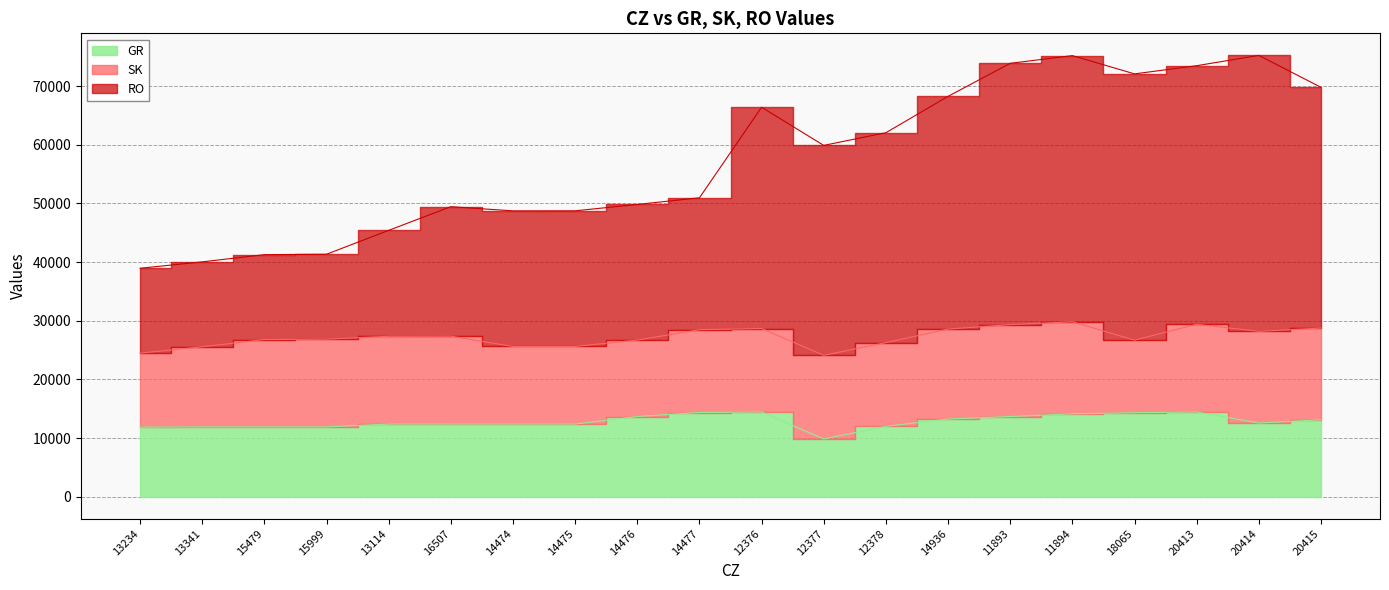

True or false: RO has a value of 49444 at 16507.

True